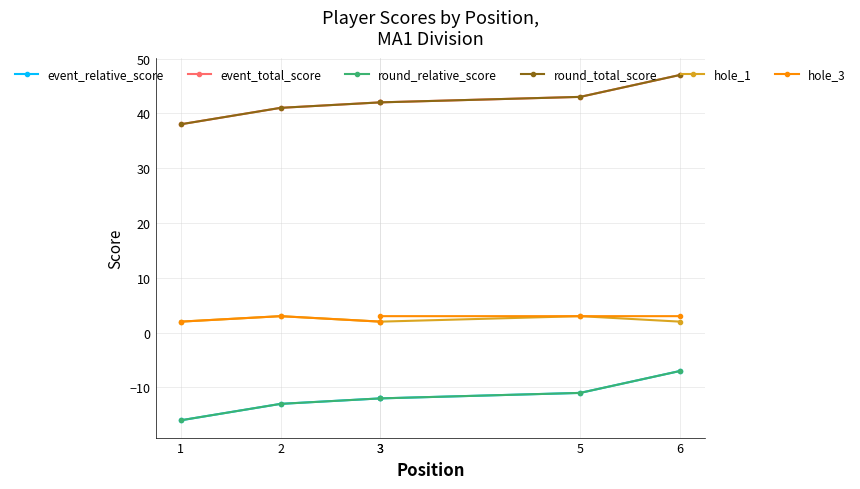

How many values in the round_total_score series exceed 42?

2